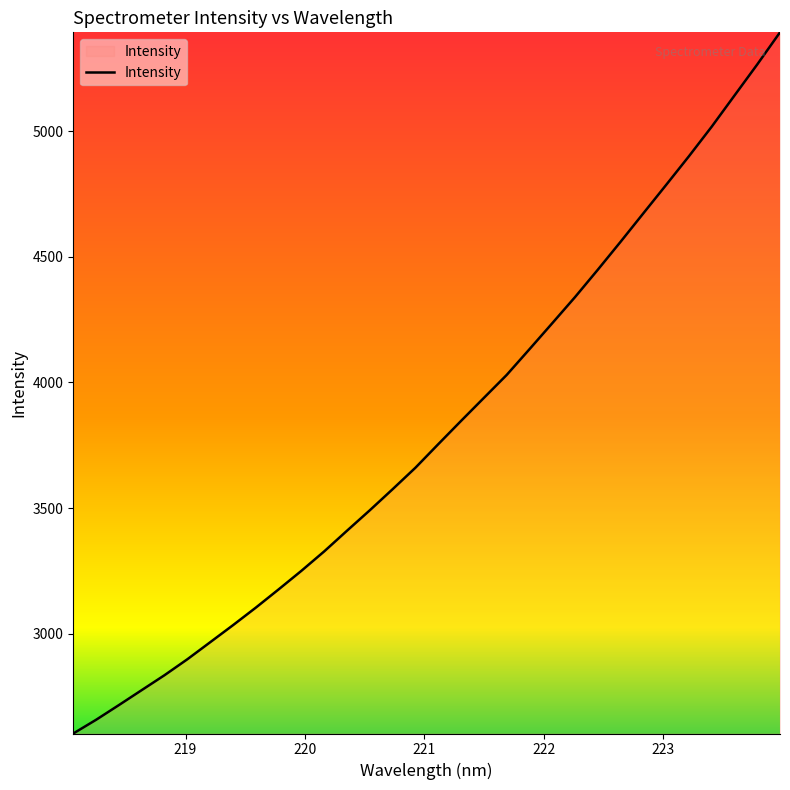

What is the difference between the maximum and minimum values?

2789.9